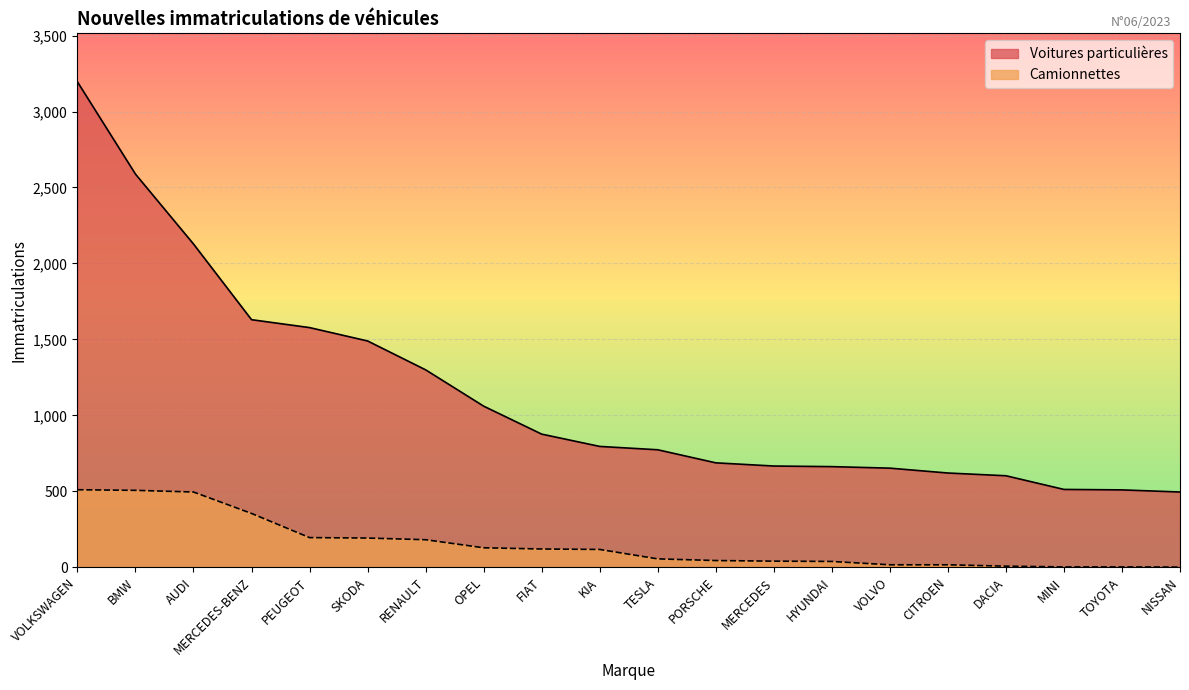

At which label is Camionnettes closest to 256?

PEUGEOT